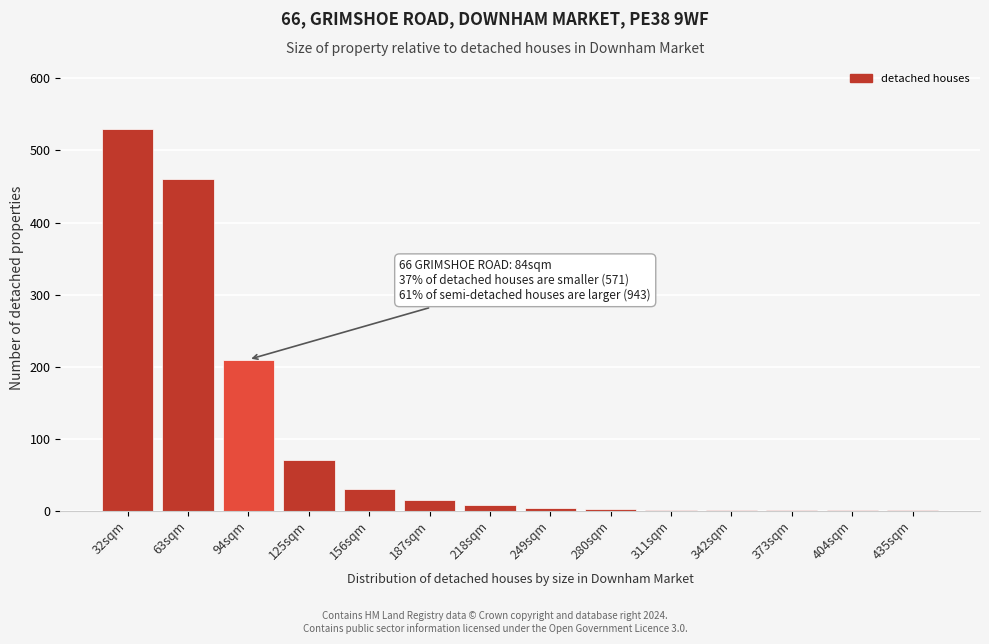

At which label is the value closest to 265?

94sqm